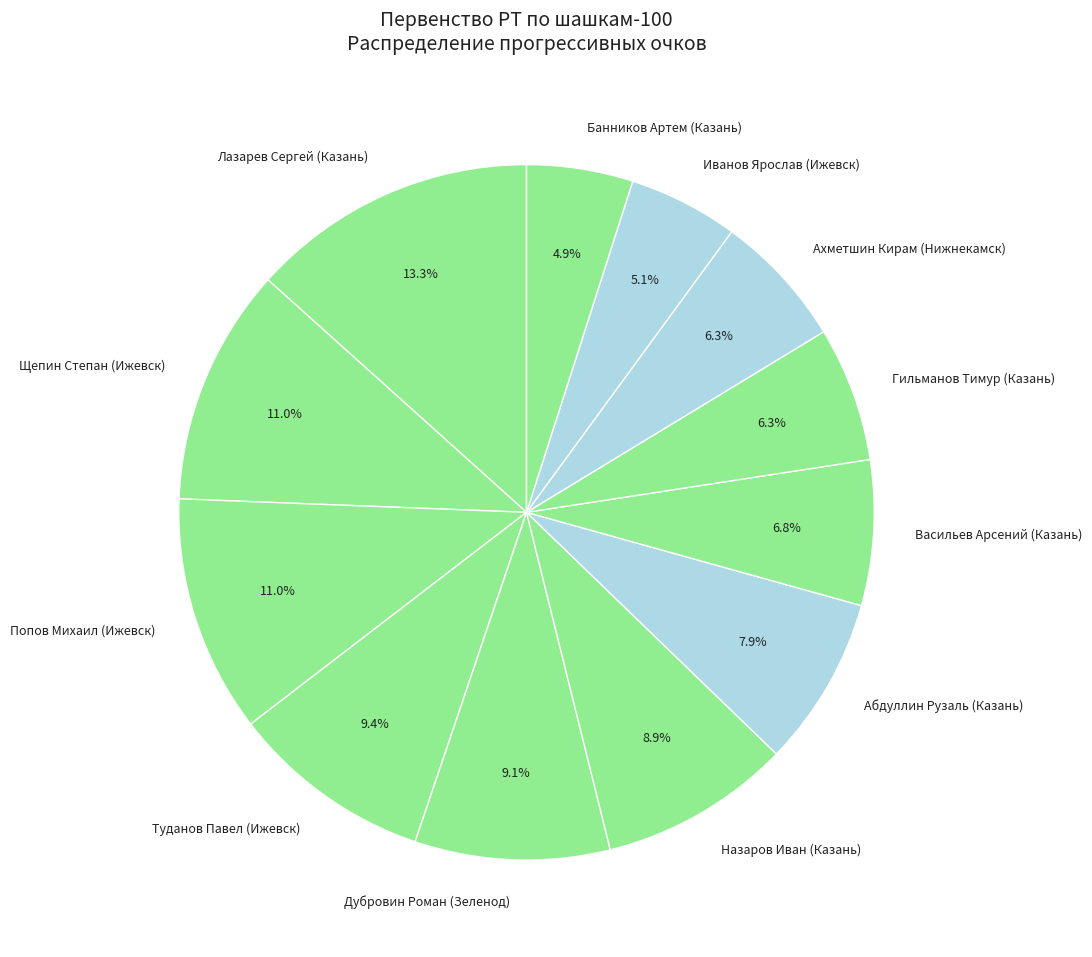

Is it true that Дубровин Роман (Зеленод) is 9% of the pie?

True